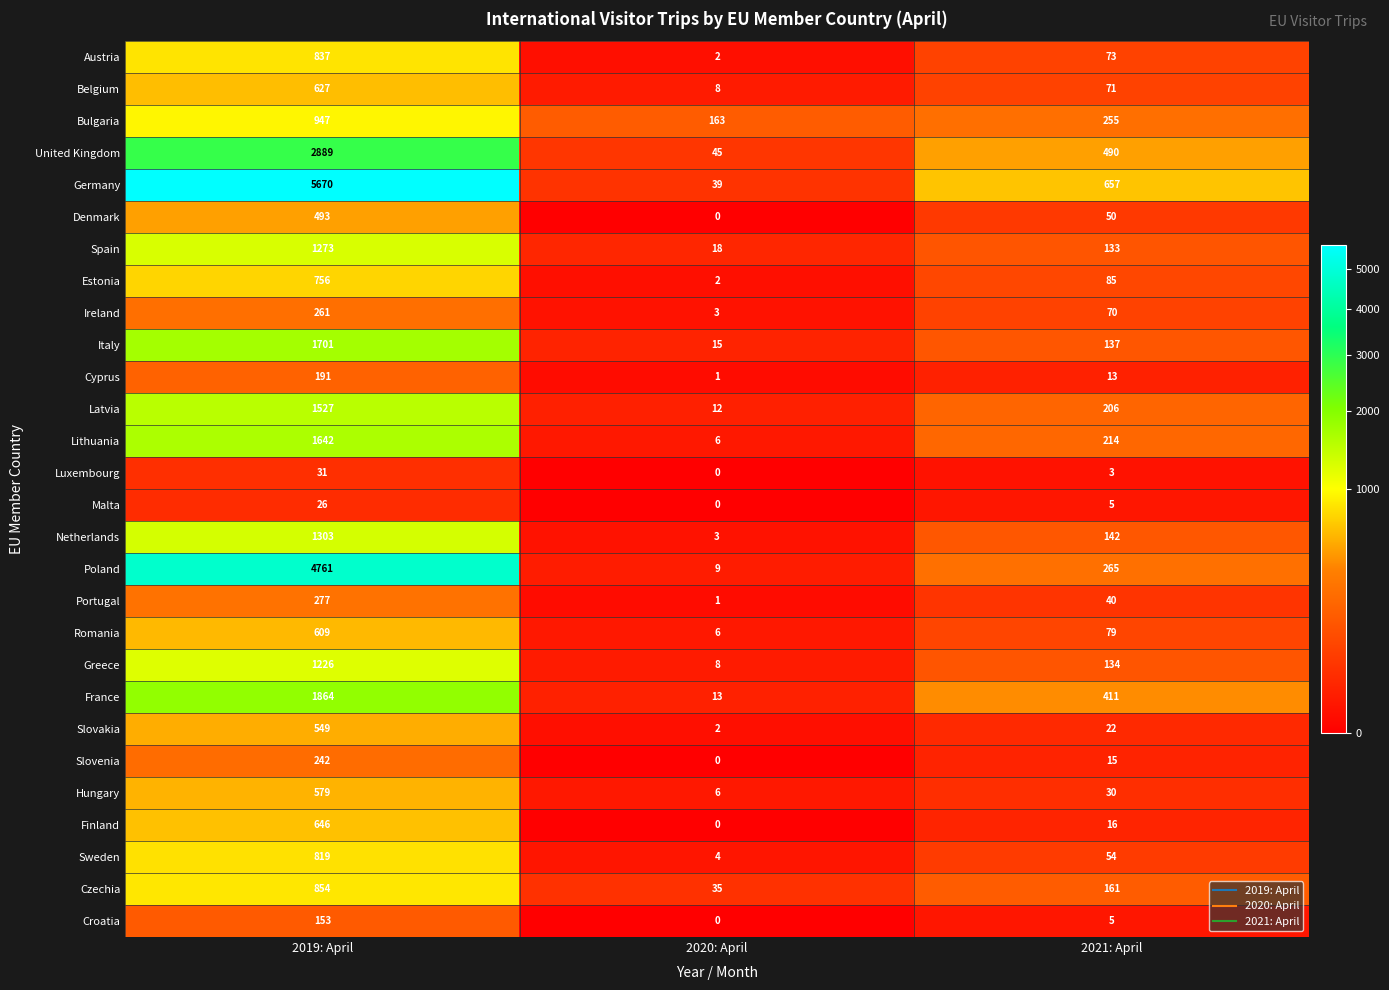

What is the maximum value for Ireland?

261